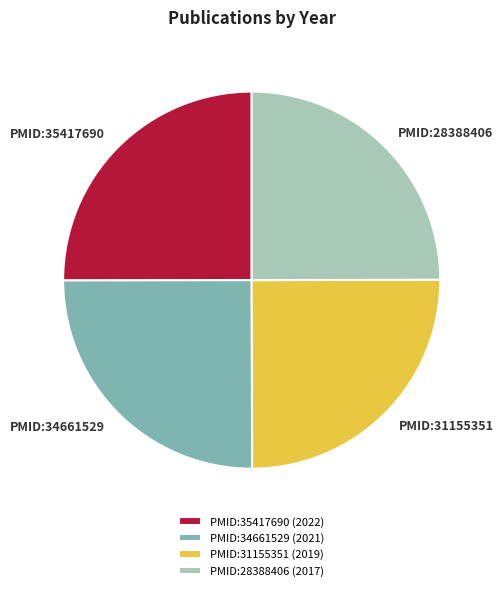

Does any single category account for the majority?

No